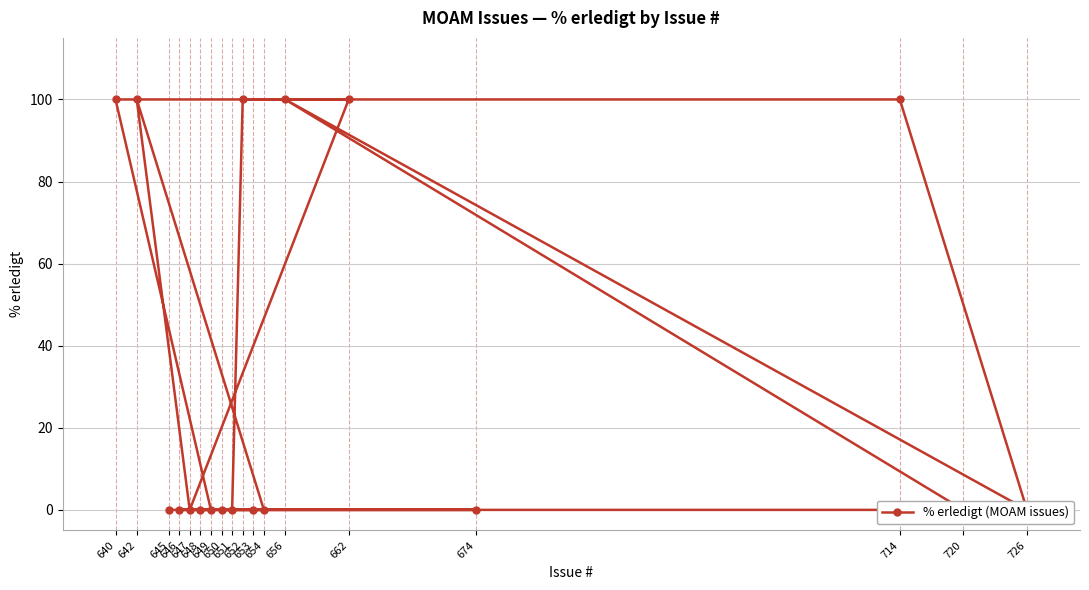

What is the approximate value at 662?

100